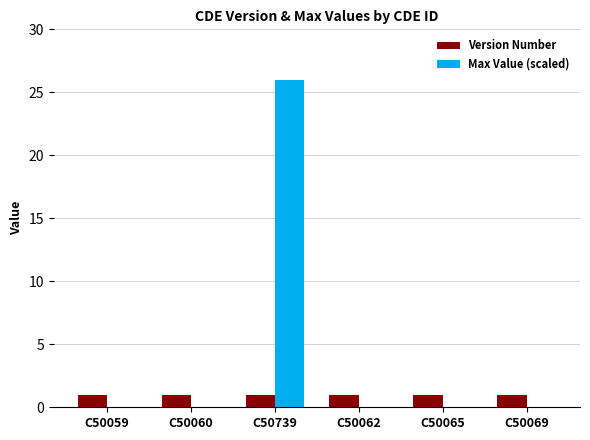

Is the value of Max Value (scaled) at C50739 greater than the value of Version Number at C50062?

Yes